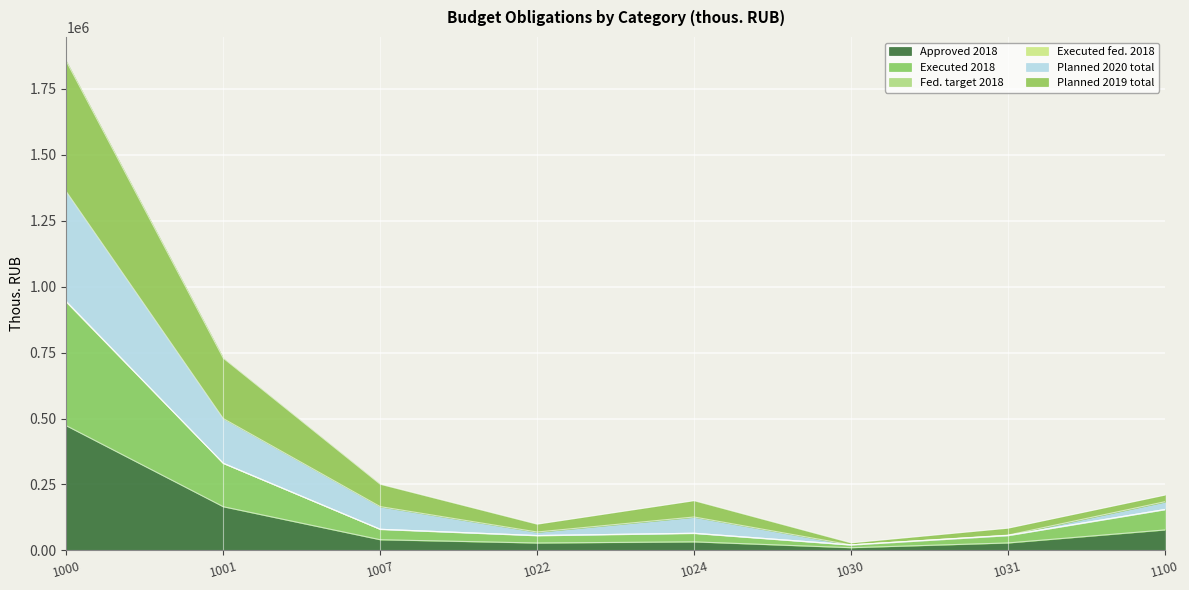

The value of Executed 2018 at 1024 is 115725.6. True or false?

False